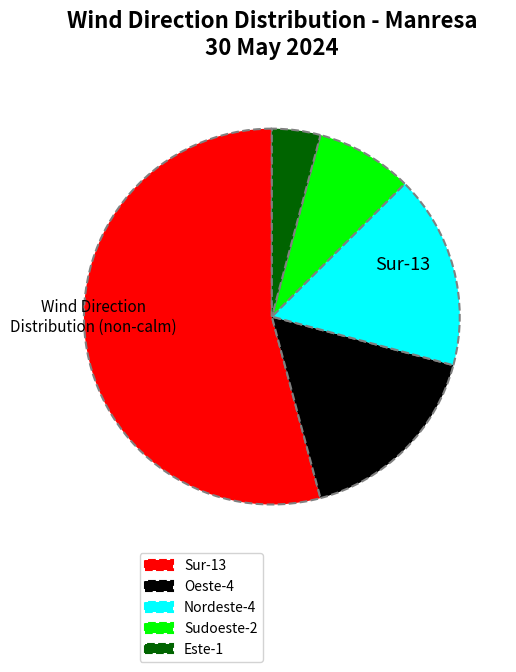

Is there any slice that represents more than half of the pie?

Yes